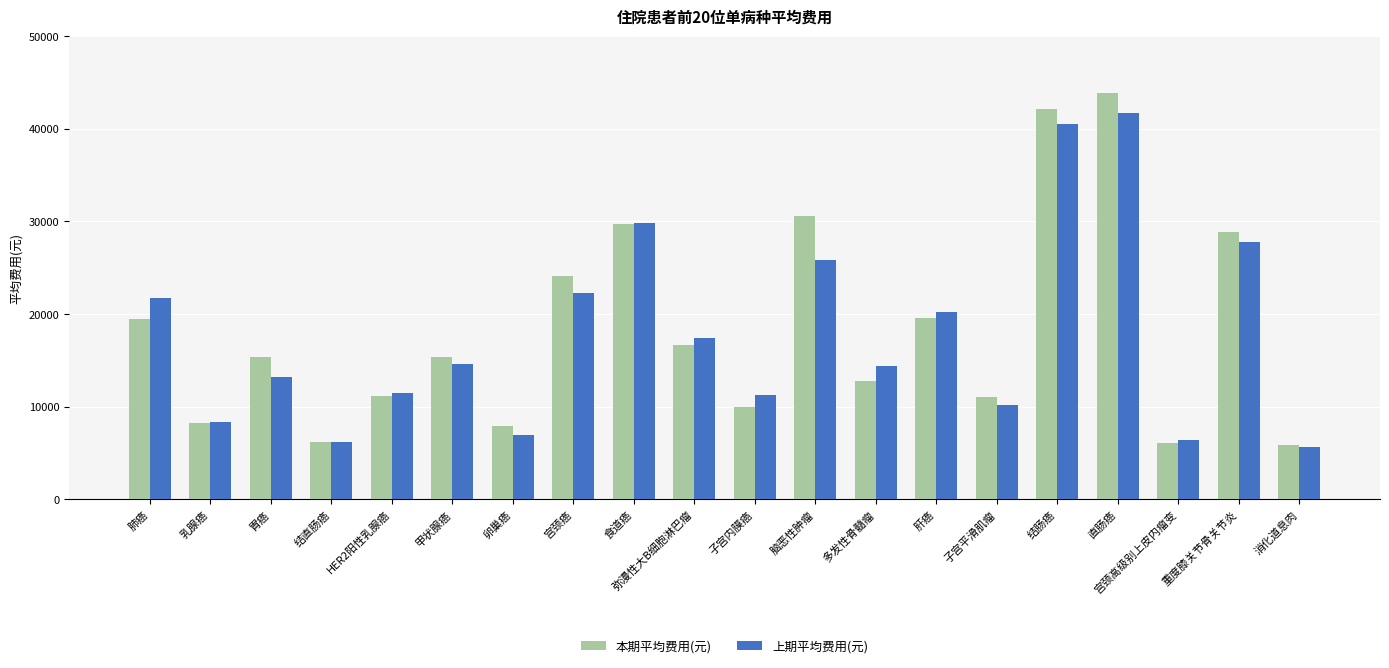

Which series has the largest range (max minus min)?

本期平均费用(元)